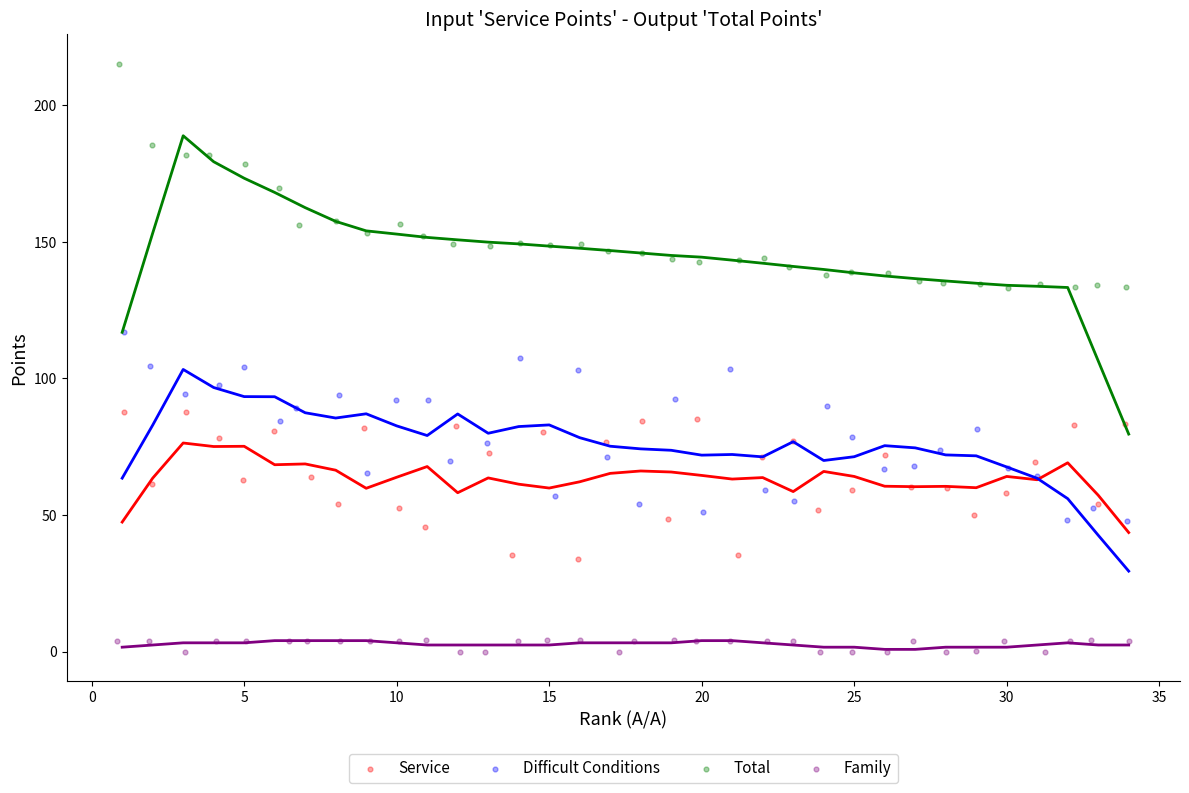

Which series reaches the maximum Y coordinate?

Total